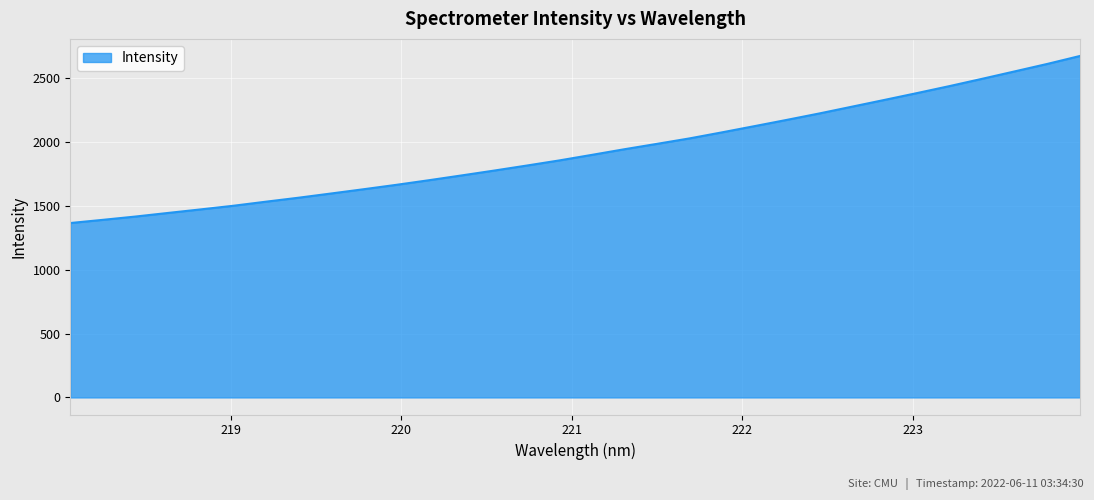

What is the difference between the maximum and minimum values?

1307.4